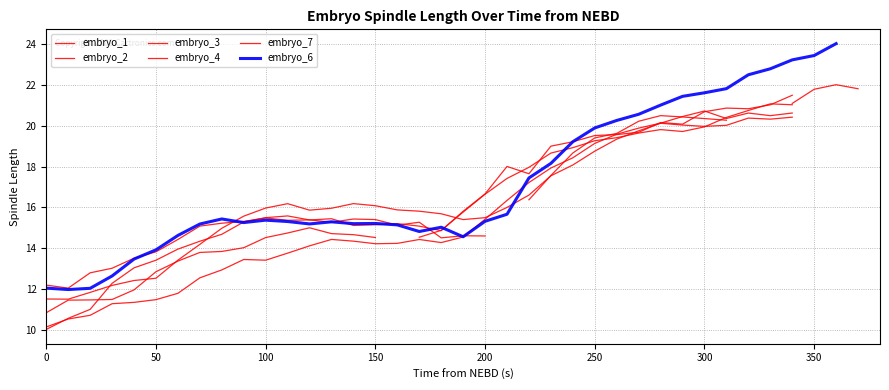

What is the minimum value shown in the chart?

10.1